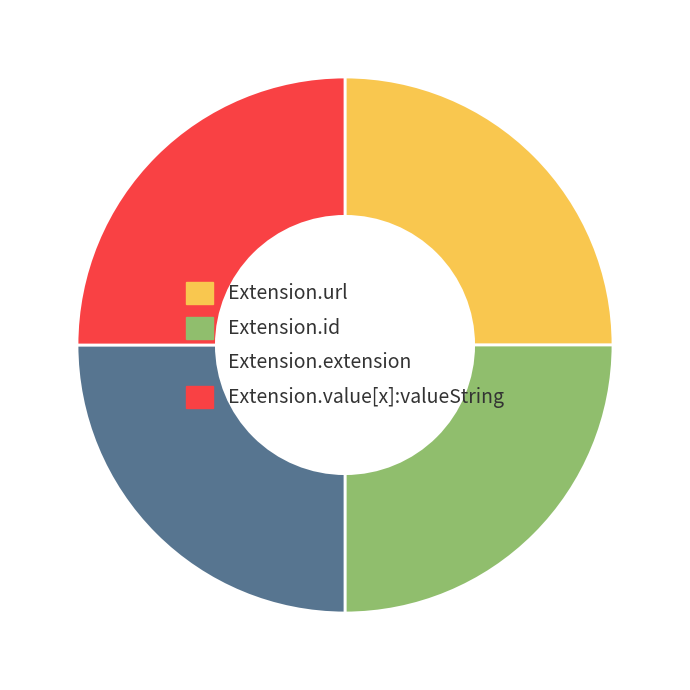

Count the number of slices in the pie.

4